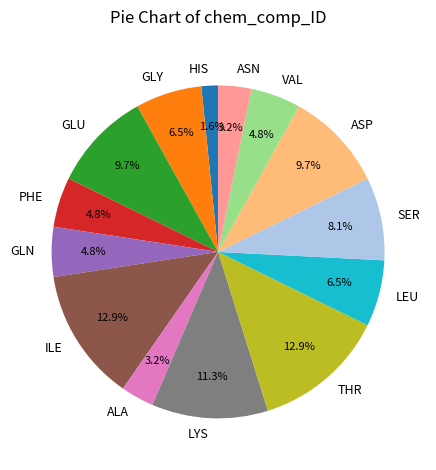

What is the total percentage of GLU and PHE?

14.5%